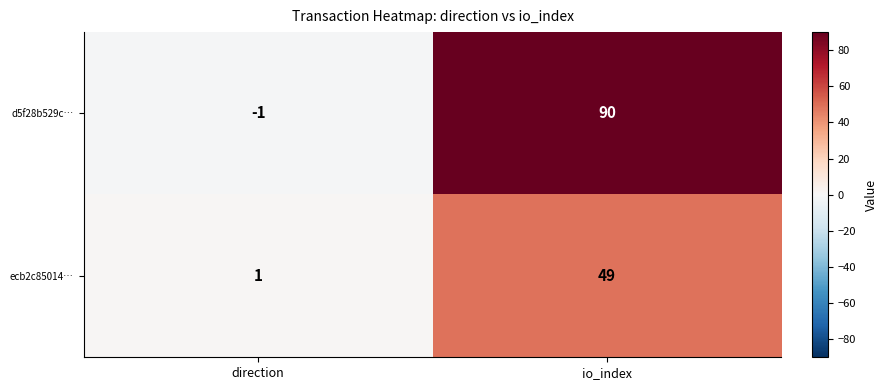

Reading right to left, what are all the values shown in this chart?

d5f28b529c…: io_index=90	direction=-1
ecb2c85014…: io_index=49	direction=1